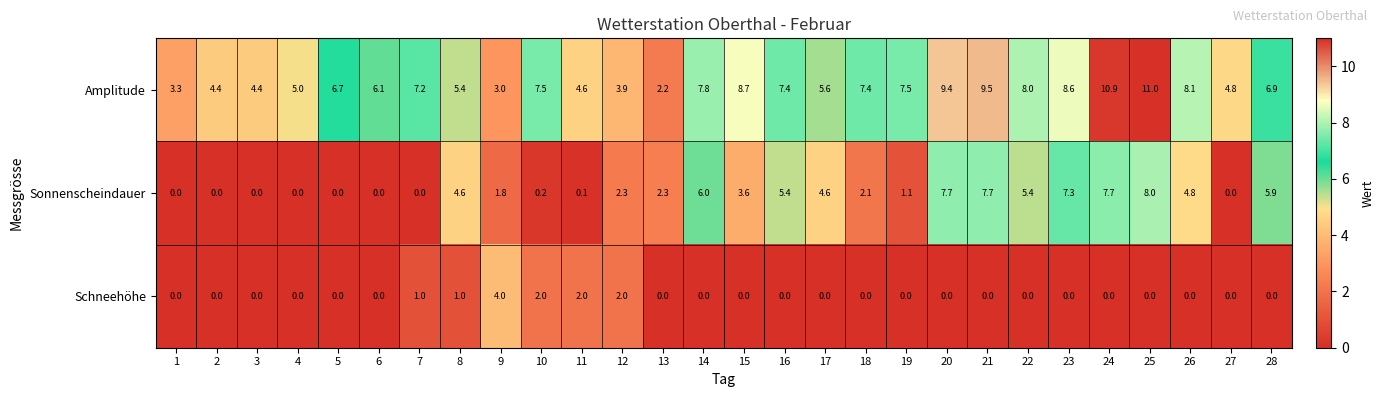

At which category is the sum across all series the highest?

25